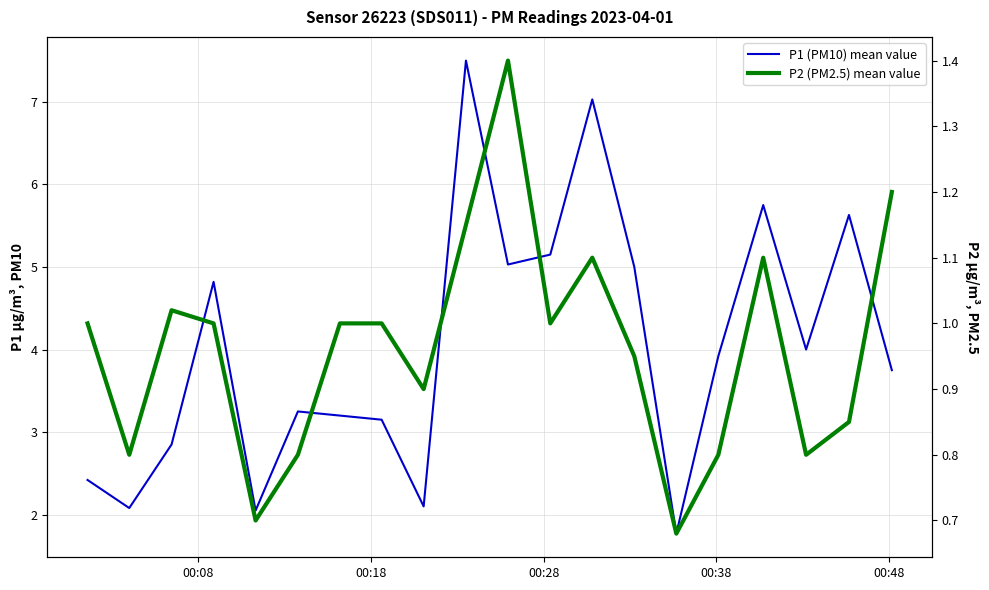

Does the chart display data point markers on the line(s)?

No